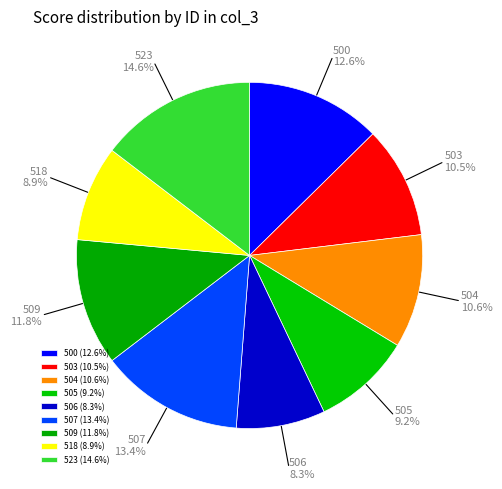

True or false: 505 accounts for 9% of the total.

True